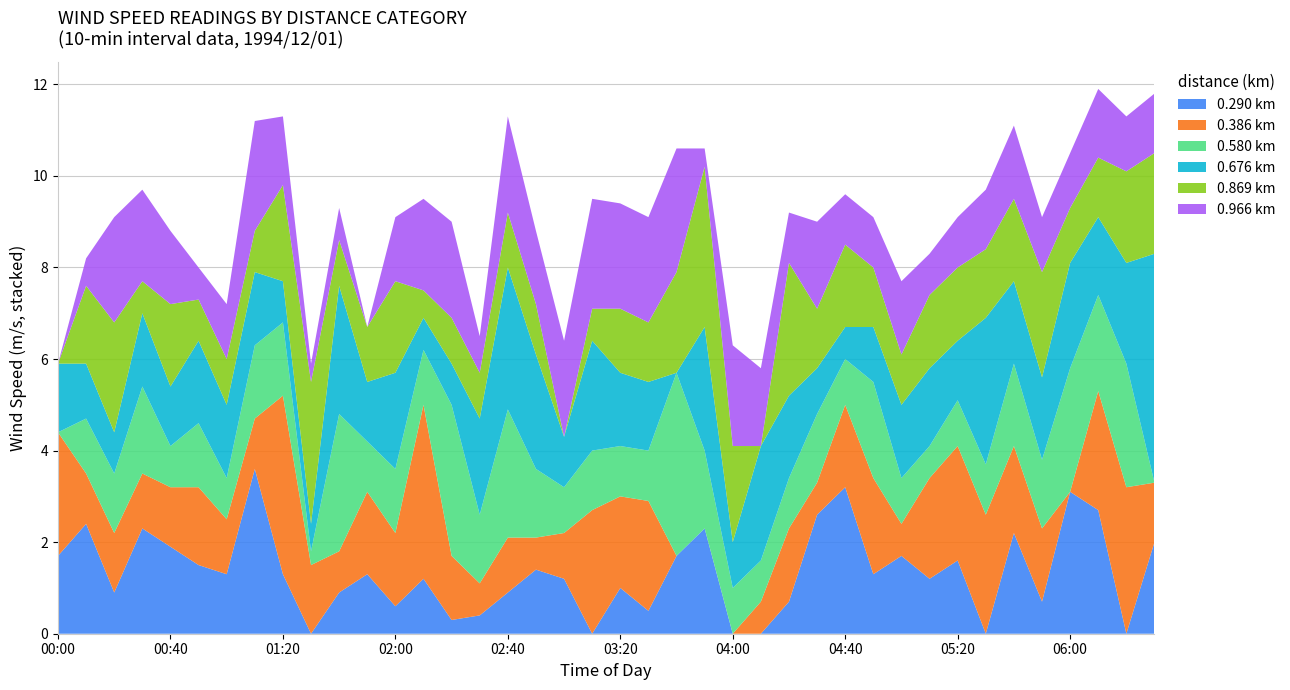

Reading left to right, transcribe all the data shown in this chart.

0.290: 00:00=1.7	00:10=2.4	00:20=0.9	00:30=2.3	00:40=1.9	00:50=1.5	01:00=1.3	01:10=3.6	01:20=1.3	01:30=0.0	01:40=0.9	01:50=1.3	02:00=0.6	02:10=1.2	02:20=0.3	02:30=0.4	02:40=0.9	02:50=1.4	03:00=1.2	03:10=0.0	03:20=1.0	03:30=0.5	03:40=1.7	03:50=2.3	04:00=0.0	04:10=0.0	04:20=0.7	04:30=2.6	04:40=3.2	04:50=1.3	05:00=1.7	05:10=1.2	05:20=1.6	05:30=0.0	05:40=2.2	05:50=0.7	06:00=3.1	06:10=2.7	06:20=0.0	06:30=2.0
0.386: 00:00=2.7	00:10=1.1	00:20=1.3	00:30=1.2	00:40=1.3	00:50=1.7	01:00=1.2	01:10=1.1	01:20=3.9	01:30=1.5	01:40=0.9	01:50=1.8	02:00=1.6	02:10=3.8	02:20=1.4	02:30=0.7	02:40=1.2	02:50=0.7	03:00=1.0	03:10=2.7	03:20=2.0	03:30=2.4	03:40=0.0	03:50=0.0	04:00=0.0	04:10=0.7	04:20=1.6	04:30=0.7	04:40=1.8	04:50=2.1	05:00=0.7	05:10=2.2	05:20=2.5	05:30=2.6	05:40=1.9	05:50=1.6	06:00=0.0	06:10=2.6	06:20=3.2	06:30=1.3
0.580: 00:00=0.0	00:10=1.2	00:20=1.3	00:30=1.9	00:40=0.9	00:50=1.4	01:00=0.9	01:10=1.6	01:20=1.6	01:30=0.3	01:40=3.0	01:50=1.1	02:00=1.4	02:10=1.2	02:20=3.3	02:30=1.5	02:40=2.8	02:50=1.5	03:00=1.0	03:10=1.3	03:20=1.1	03:30=1.1	03:40=4.0	03:50=1.7	04:00=1.0	04:10=0.9	04:20=1.1	04:30=1.5	04:40=1.0	04:50=2.1	05:00=1.0	05:10=0.7	05:20=1.0	05:30=1.1	05:40=1.8	05:50=1.5	06:00=2.7	06:10=2.1	06:20=2.7	06:30=0.0
0.676: 00:00=1.5	00:10=1.2	00:20=0.9	00:30=1.6	00:40=1.3	00:50=1.8	01:00=1.6	01:10=1.6	01:20=0.9	01:30=0.6	01:40=2.8	01:50=1.3	02:00=2.1	02:10=0.7	02:20=0.9	02:30=2.1	02:40=3.1	02:50=2.5	03:00=1.1	03:10=2.4	03:20=1.6	03:30=1.5	03:40=0.0	03:50=2.7	04:00=1.0	04:10=2.5	04:20=1.8	04:30=1.0	04:40=0.7	04:50=1.2	05:00=1.6	05:10=1.7	05:20=1.3	05:30=3.2	05:40=1.8	05:50=1.8	06:00=2.3	06:10=1.7	06:20=2.2	06:30=5.0
0.869: 00:00=0.0	00:10=1.7	00:20=2.4	00:30=0.7	00:40=1.8	00:50=0.9	01:00=1.0	01:10=0.9	01:20=2.1	01:30=3.1	01:40=1.0	01:50=1.2	02:00=2.0	02:10=0.6	02:20=1.0	02:30=1.0	02:40=1.2	02:50=1.1	03:00=0.0	03:10=0.7	03:20=1.4	03:30=1.3	03:40=2.2	03:50=3.5	04:00=2.1	04:10=0.0	04:20=2.9	04:30=1.3	04:40=1.8	04:50=1.3	05:00=1.1	05:10=1.6	05:20=1.6	05:30=1.5	05:40=1.8	05:50=2.3	06:00=1.2	06:10=1.3	06:20=2.0	06:30=2.2
0.966: 00:00=0.0	00:10=0.6	00:20=2.3	00:30=2.0	00:40=1.6	00:50=0.7	01:00=1.2	01:10=2.4	01:20=1.5	01:30=0.4	01:40=0.7	01:50=0.0	02:00=1.4	02:10=2.0	02:20=2.1	02:30=0.8	02:40=2.1	02:50=1.6	03:00=2.1	03:10=2.4	03:20=2.3	03:30=2.3	03:40=2.7	03:50=0.4	04:00=2.2	04:10=1.7	04:20=1.1	04:30=1.9	04:40=1.1	04:50=1.1	05:00=1.6	05:10=0.9	05:20=1.1	05:30=1.3	05:40=1.6	05:50=1.2	06:00=1.2	06:10=1.5	06:20=1.2	06:30=1.3